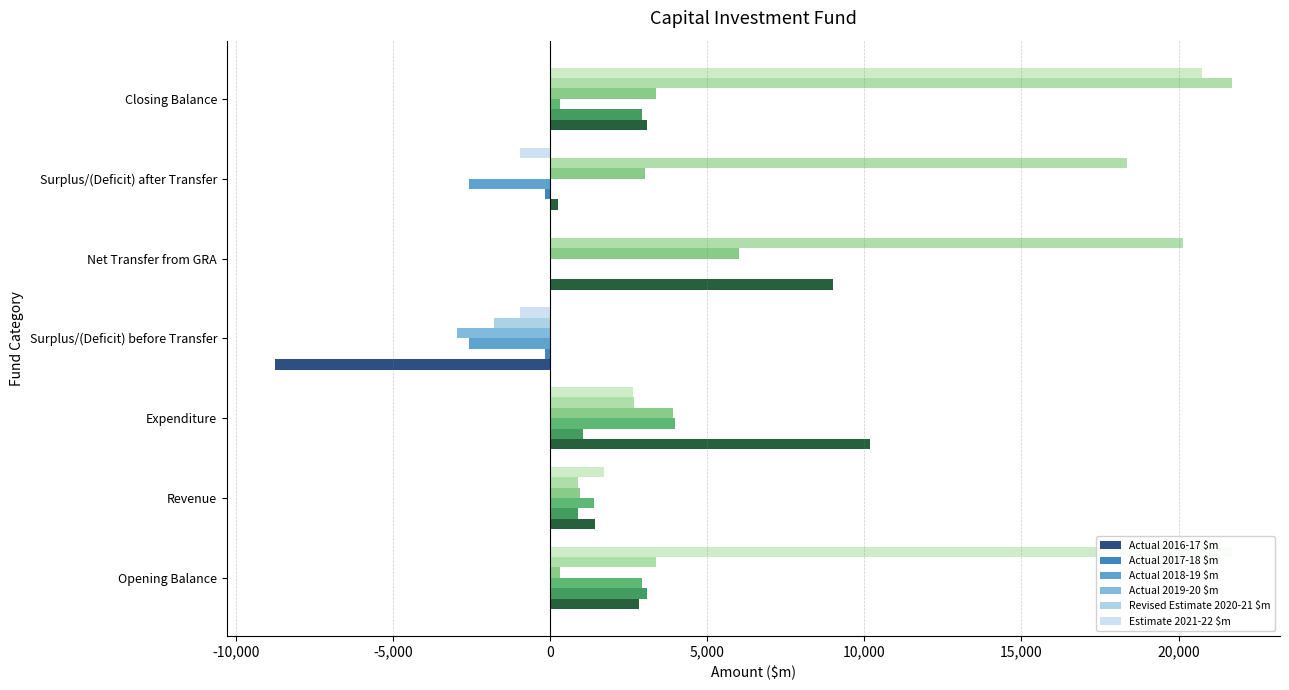

How many bars are there in total?

42